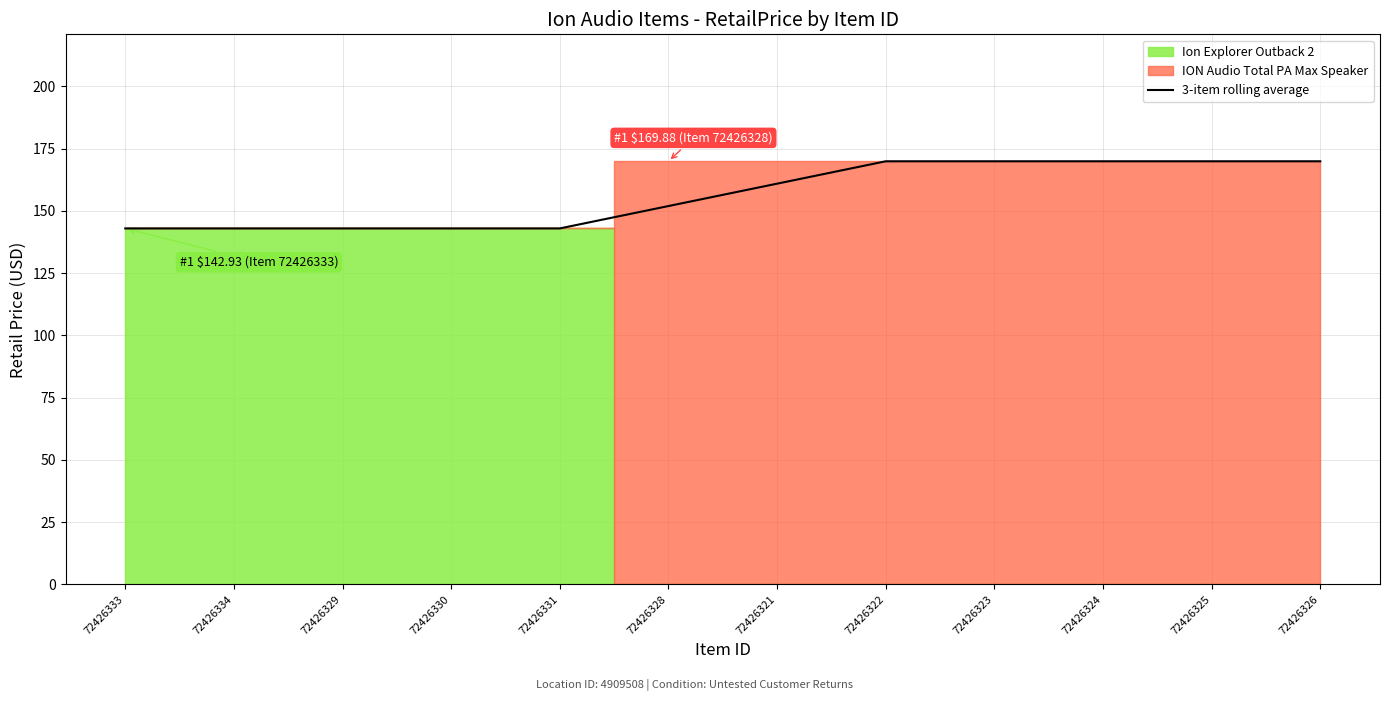

True or false: 3-item rolling average has a value of 103.7 at 72426321.

False